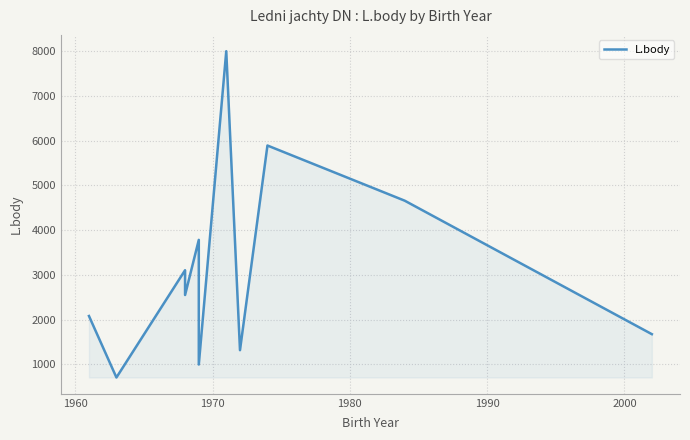

Is it true that the value at 10 is 1135?

False